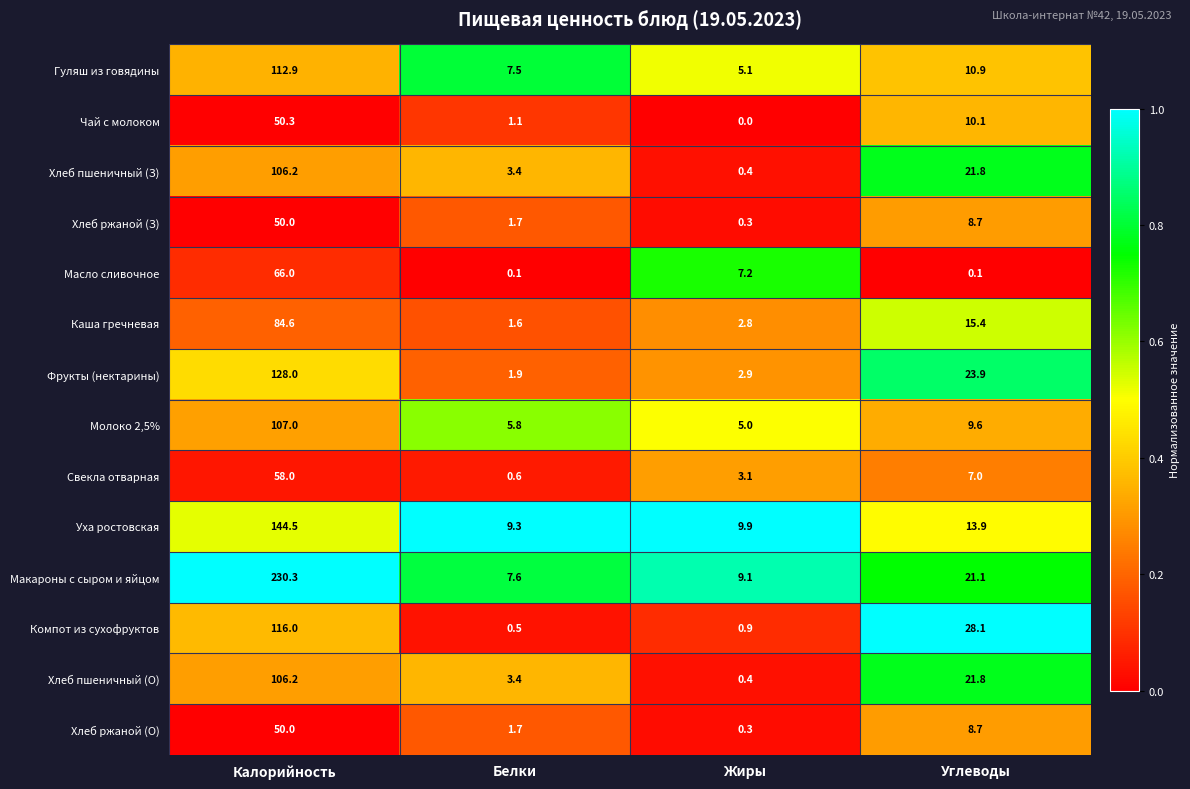

What is the maximum value shown in the chart?

230.3